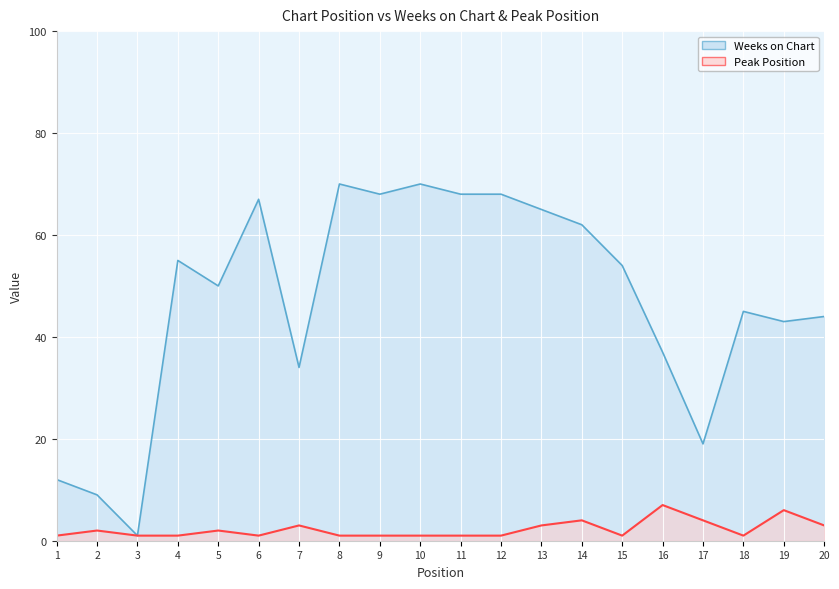

At which category is the sum across all series the highest?

8